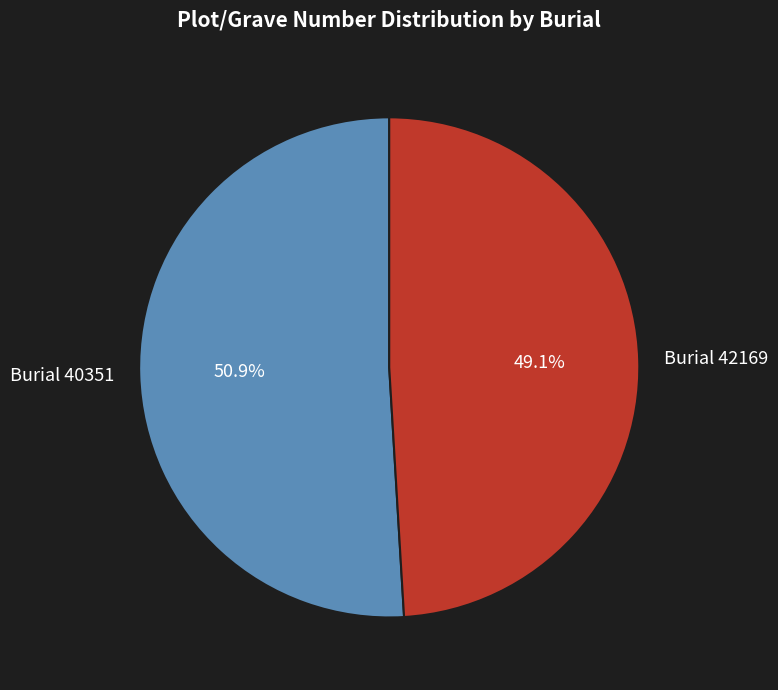

What is the smallest slice in the pie chart?

Burial 42169